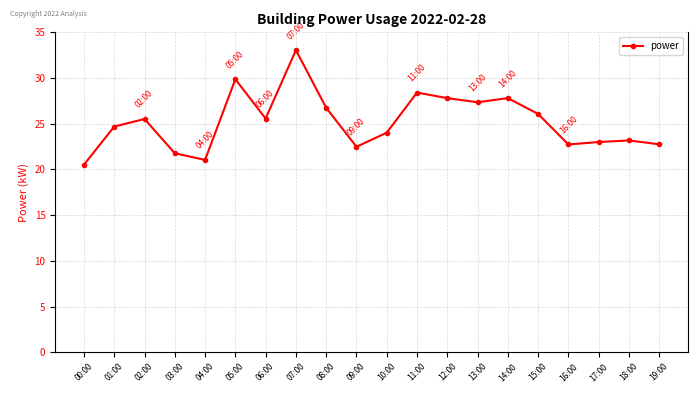

What is the change in value from 03:00 to 09:00?

+0.7